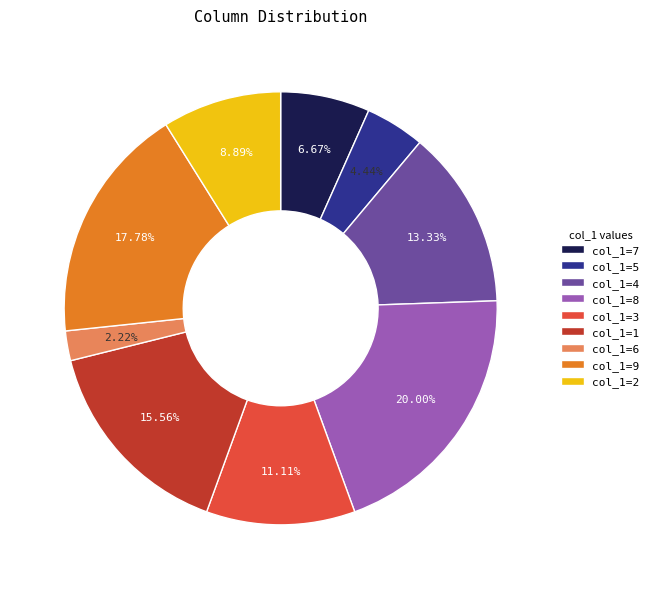

Is there any slice that represents more than half of the pie?

No